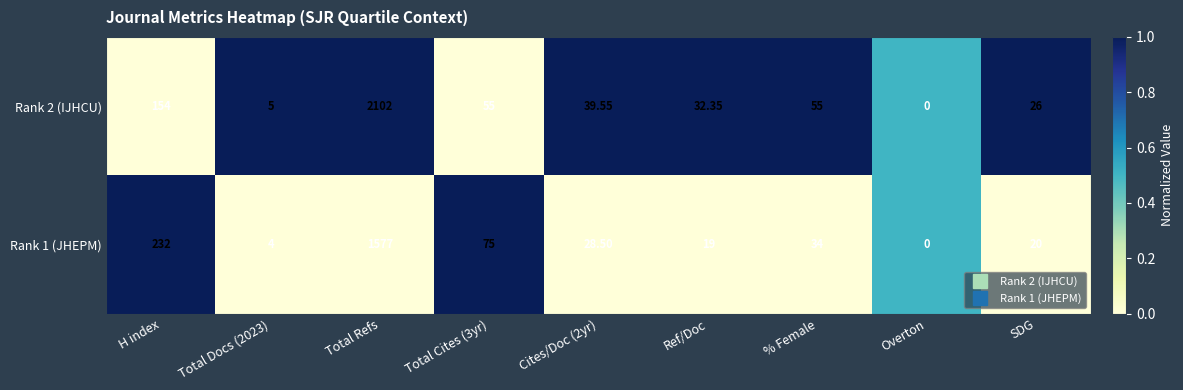

At Cites/Doc (2yr), list the series in order from smallest to largest.

Rank 1 (JHEPM), Rank 2 (IJHCU)